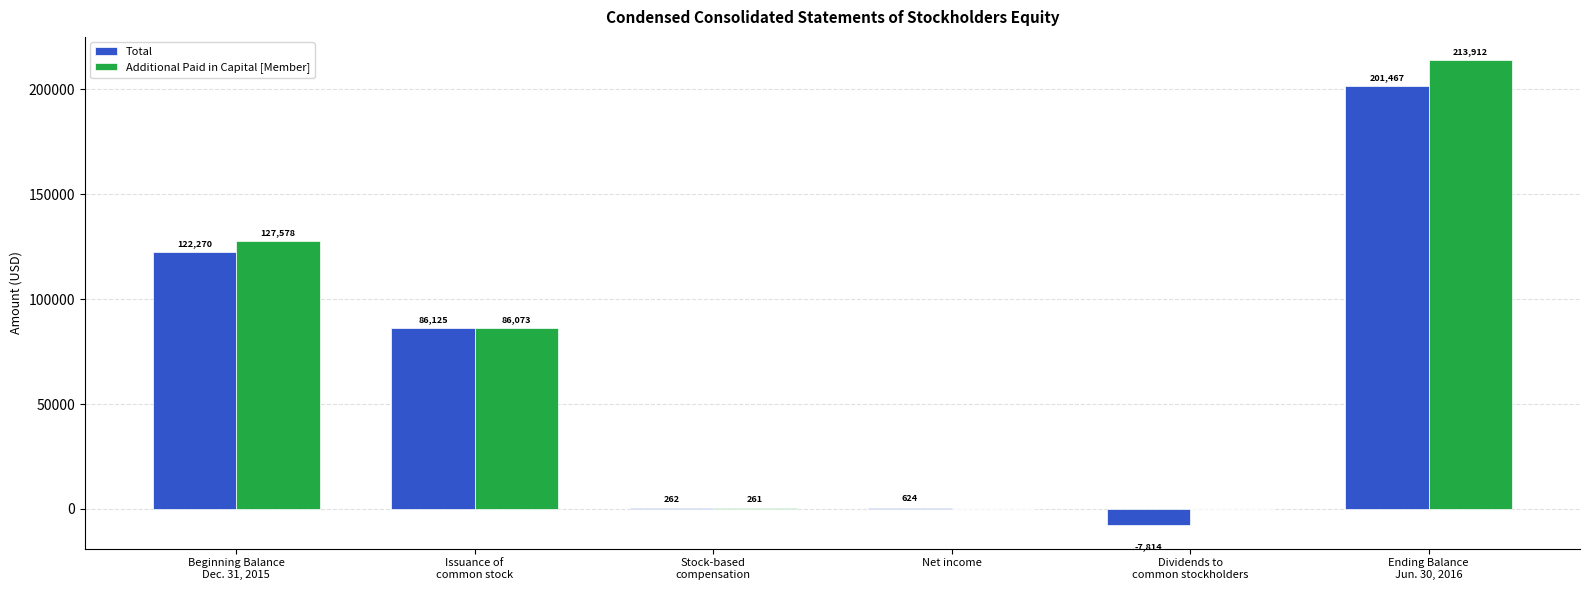

Is it true that Additional Paid in Capital [Member] equals -119260 at Net income?

False